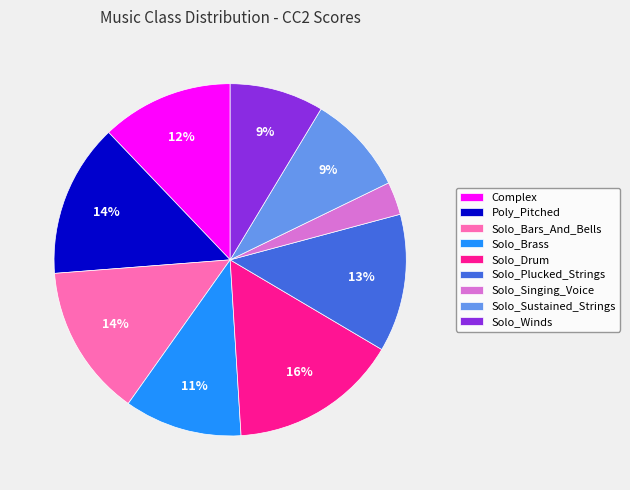

To the nearest percent, what is the difference between the Solo_Drum and Solo_Winds slice percentages?

7%